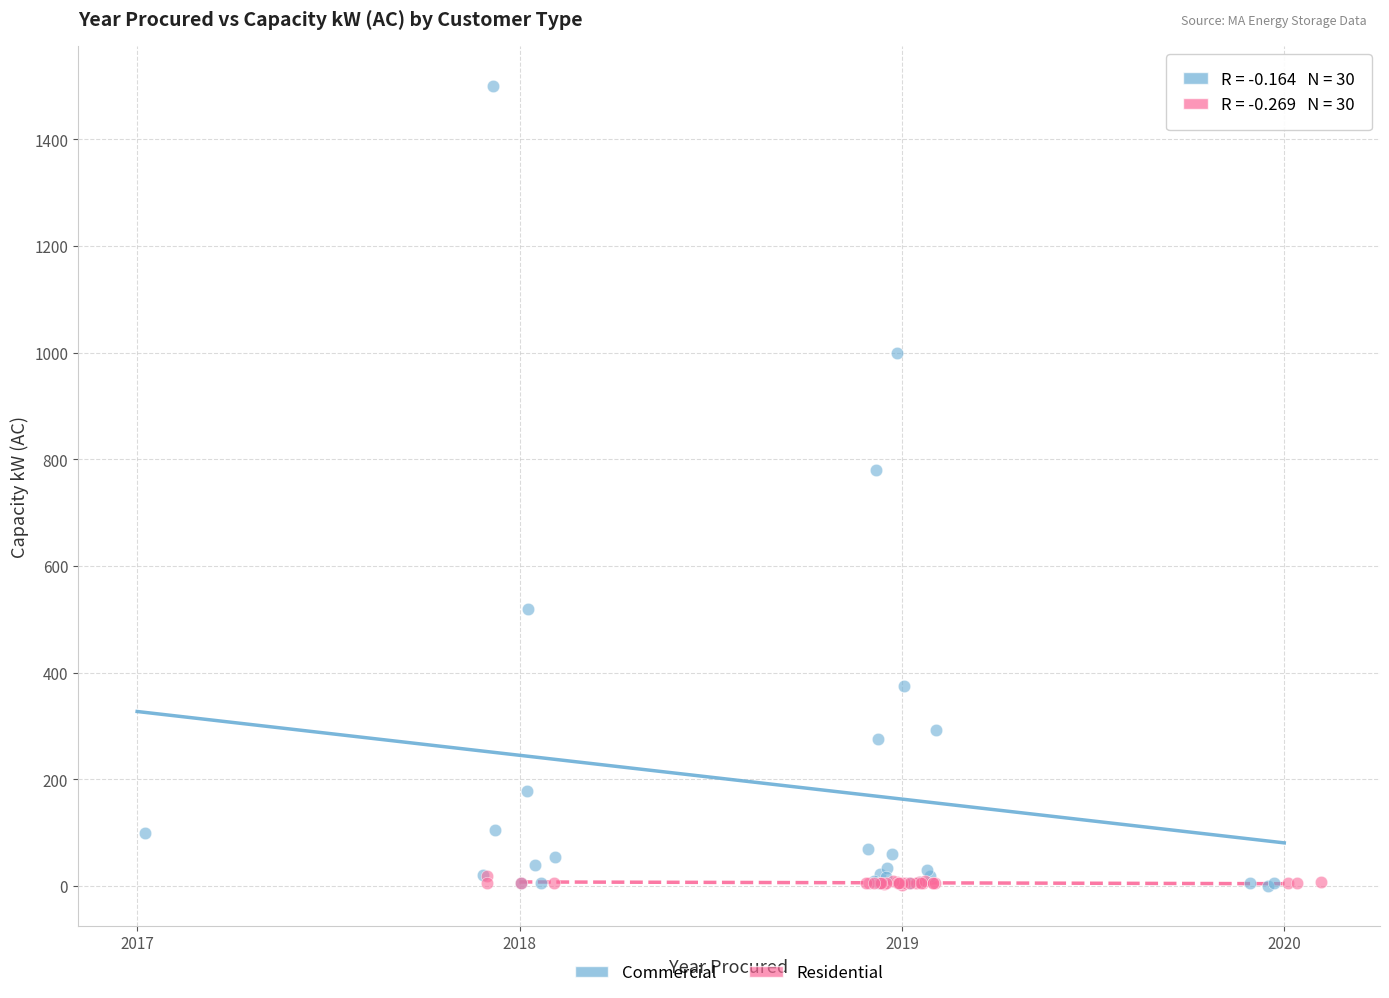

Which series has the largest Y range (max minus min)?

Commercial